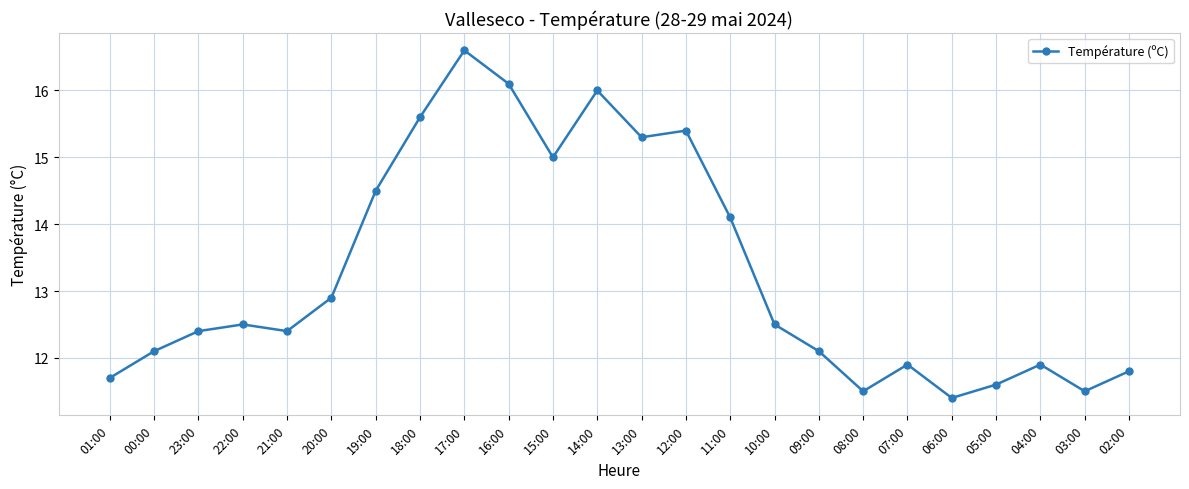

Which has a higher value, 04:00 or 18:00?

18:00